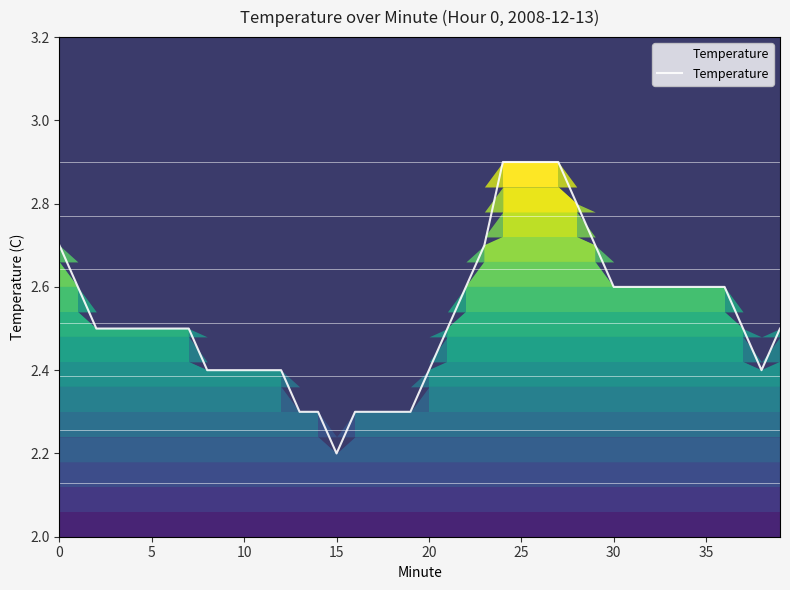

What is the difference between the maximum and minimum values?

0.7